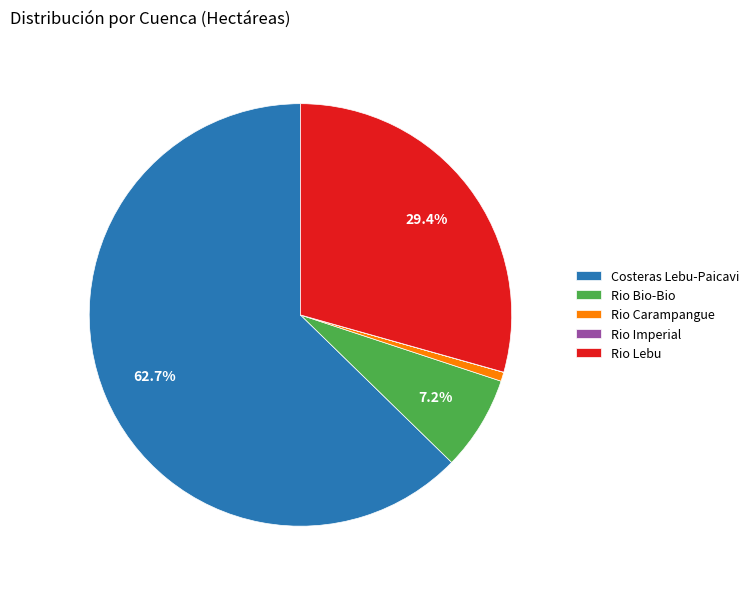

Is there any slice that represents more than half of the pie?

Yes